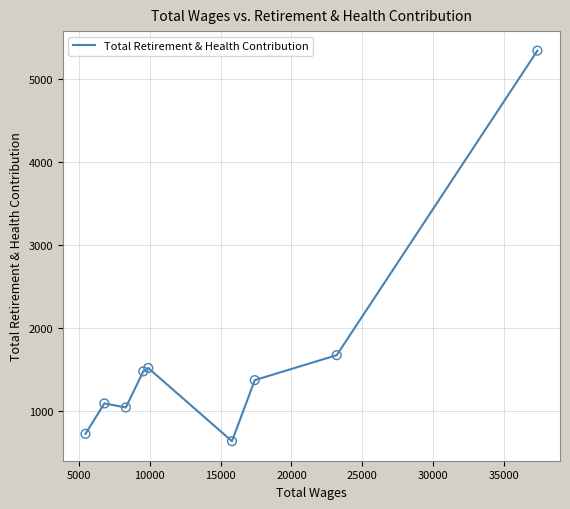

What is the greatest value displayed?

5342